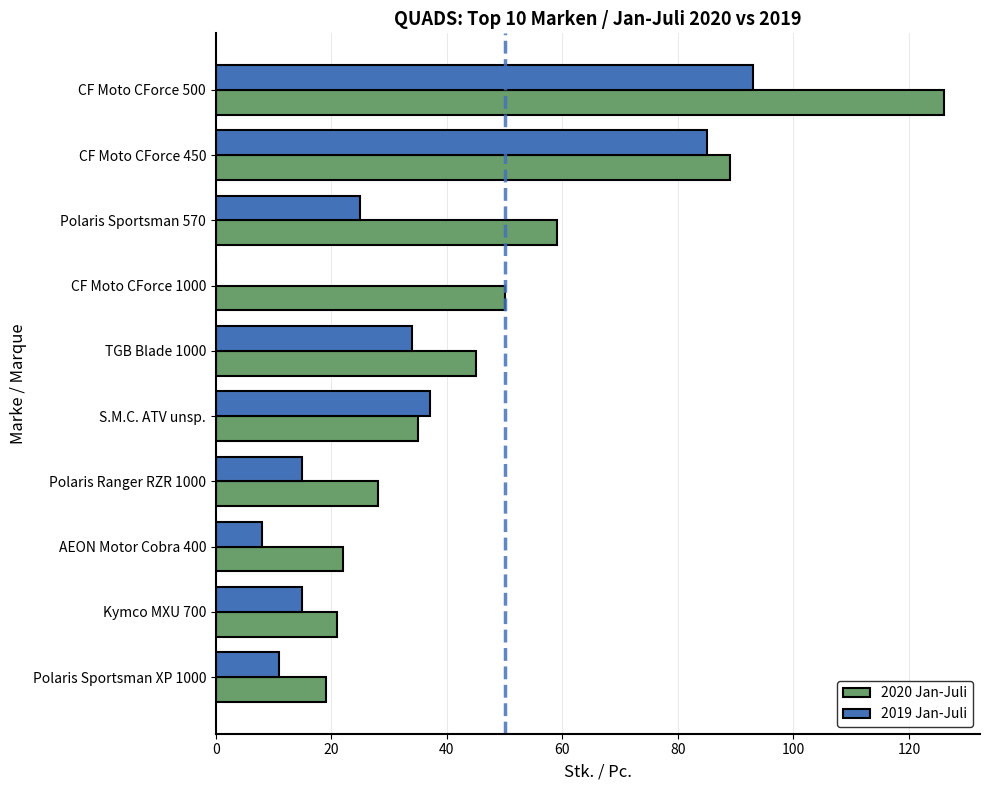

What is the greatest value displayed?

126